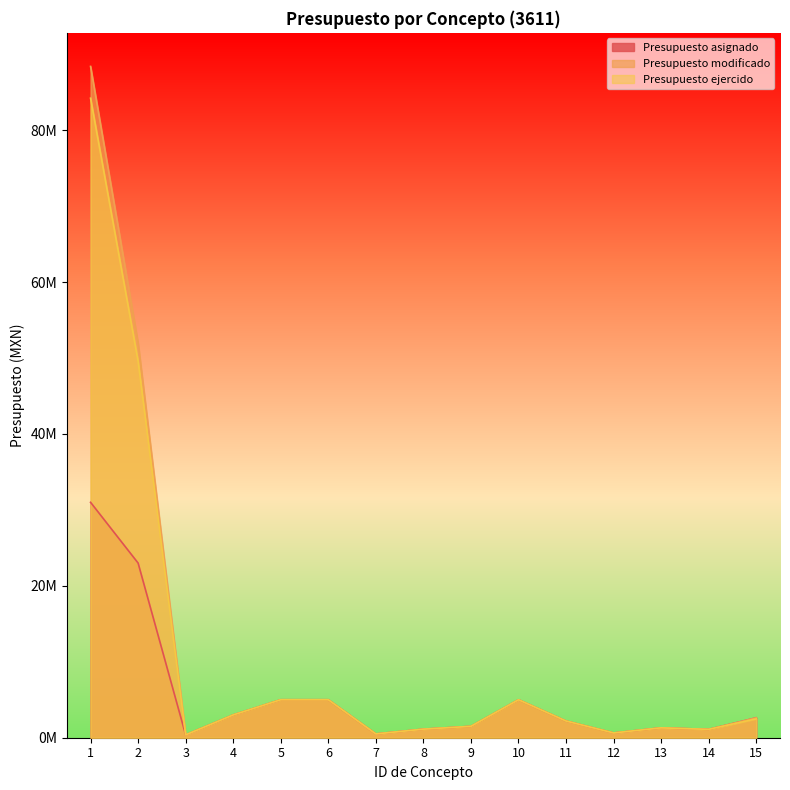

Reading left to right, extract all data points from this chart.

Presupuesto asignado: 1=31000000.0	2=23000000.0	3=372000.0	4=3000000.0	5=5000000.0	6=5000000.0	7=500000.0	8=1127000.0	9=1500000.0	10=5000000.0	11=2200000.0	12=628000.0	13=1300000.0	14=1100000.0	15=2625000.0
Presupuesto modificado: 1=88400000.0	2=52000000.0	3=372000.0	4=3000000.0	5=5000000.0	6=5000000.0	7=500000.0	8=1127000.0	9=1500000.0	10=5000000.0	11=2200000.0	12=628000.0	13=1300000.0	14=1100000.0	15=2625000.0
Presupuesto ejercido: 1=84213849.1	2=49583652.3	3=372000.0	4=3000000.0	5=5000000.0	6=5000000.0	7=500000.0	8=1127000.0	9=1500000.0	10=5000000.0	11=2199960.6	12=628000.0	13=1299988.4	14=1099988.4	15=2487310.5